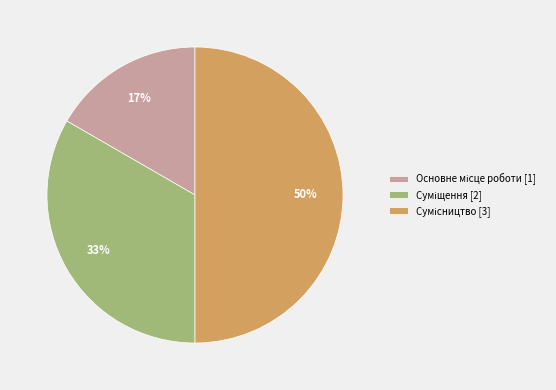

To the nearest percent, what is the difference between the largest and smallest slice percentages?

33%